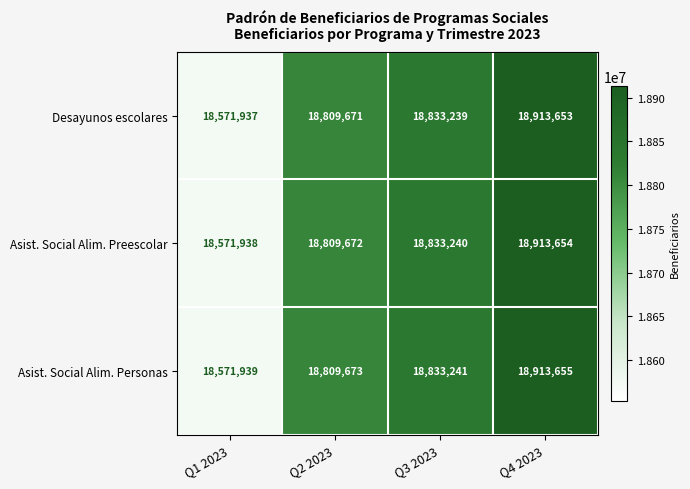

What is the greatest value displayed?

18913655